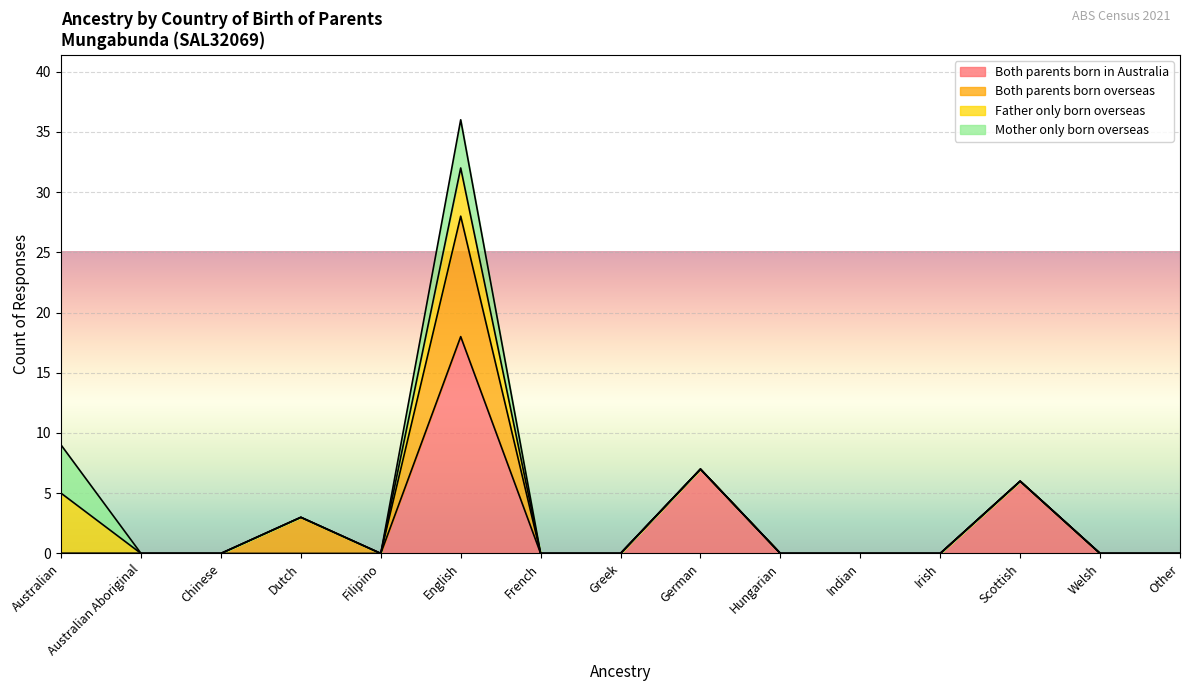

What is the difference between the maximum and minimum values in the Mother only born overseas series?

4